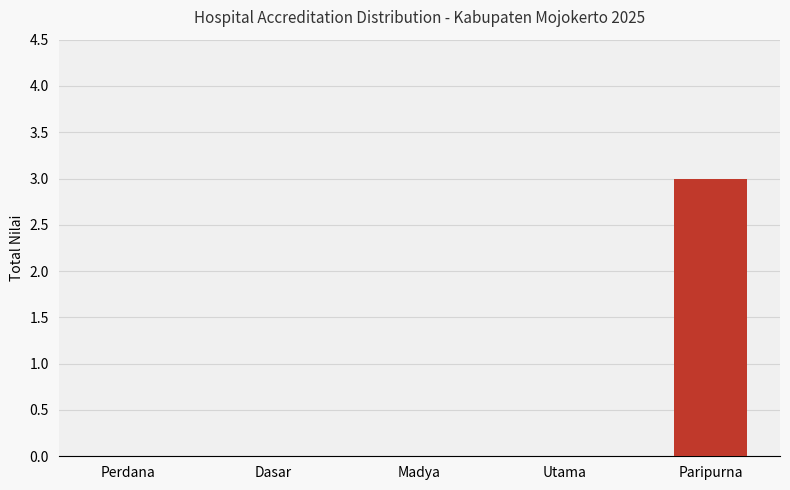

What is the sum of all values?

3